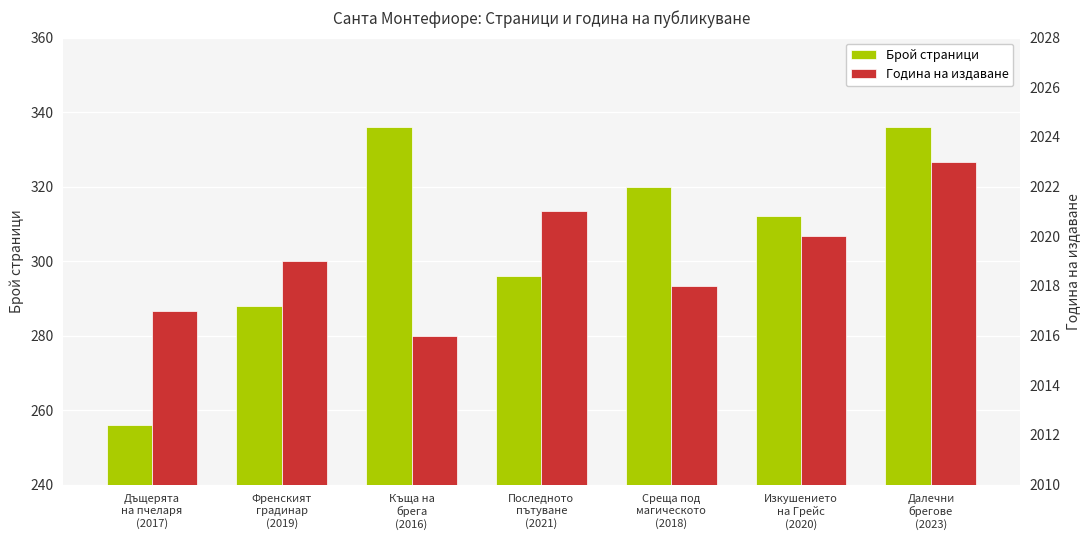

Which category has the highest value across all series?

Далечни
брегове
(2023)